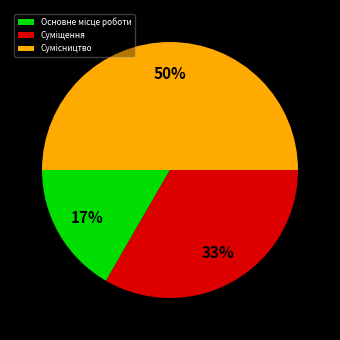

To the nearest percent, what is the difference between the largest and smallest slice percentages?

33%